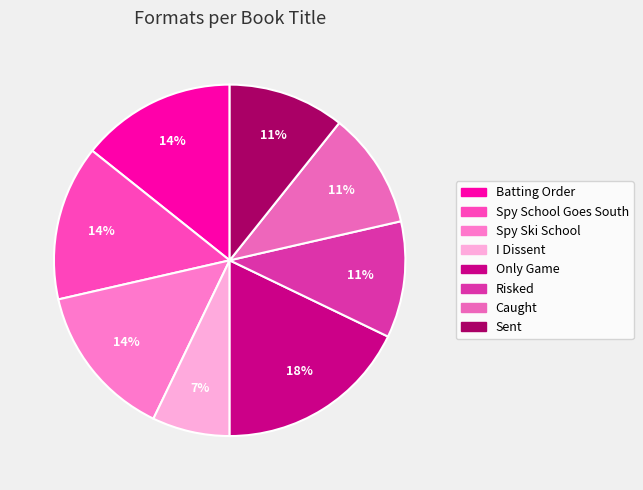

Is there a majority slice in this chart?

No